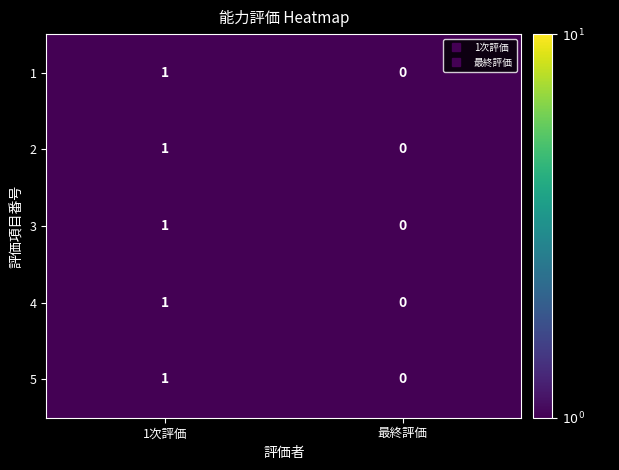

What is the total value across all series at 1次評価?

5